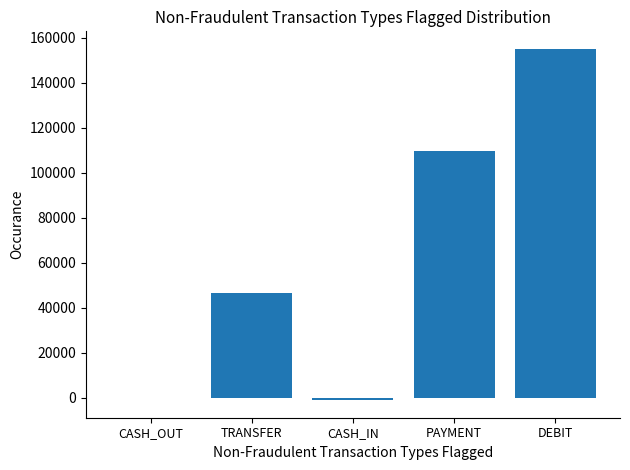

How many categories are shown in the chart?

5